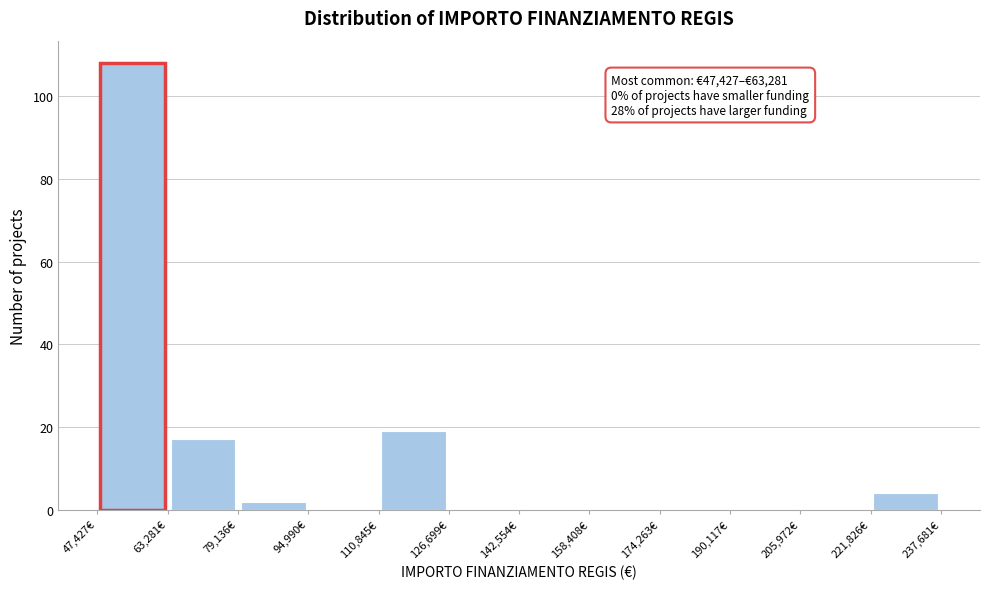

Which range on the x-axis has the tallest bar?

48000 to 64000